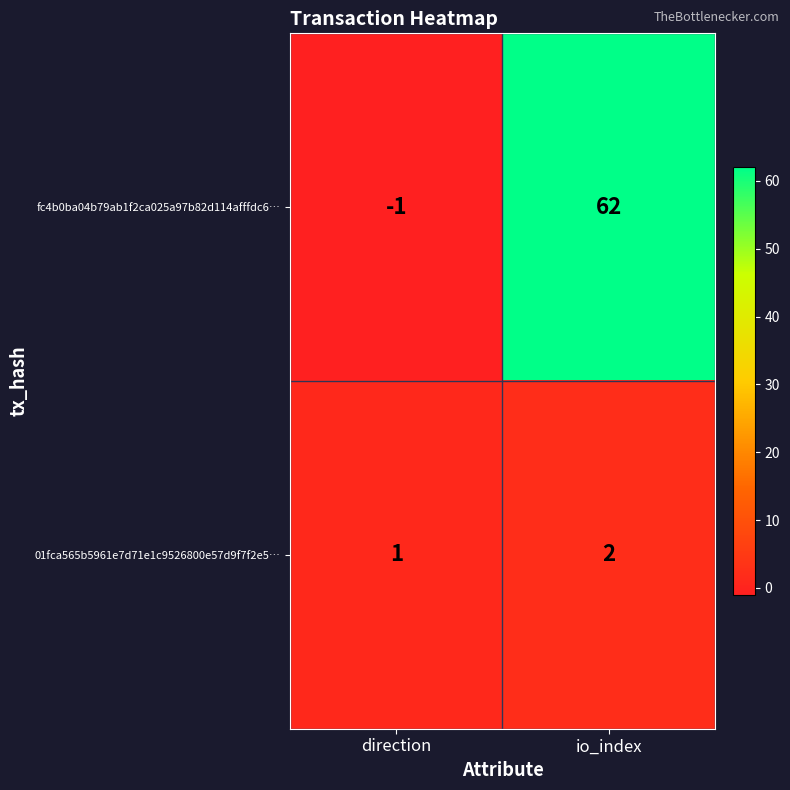

At which category is the sum across all series the highest?

io_index